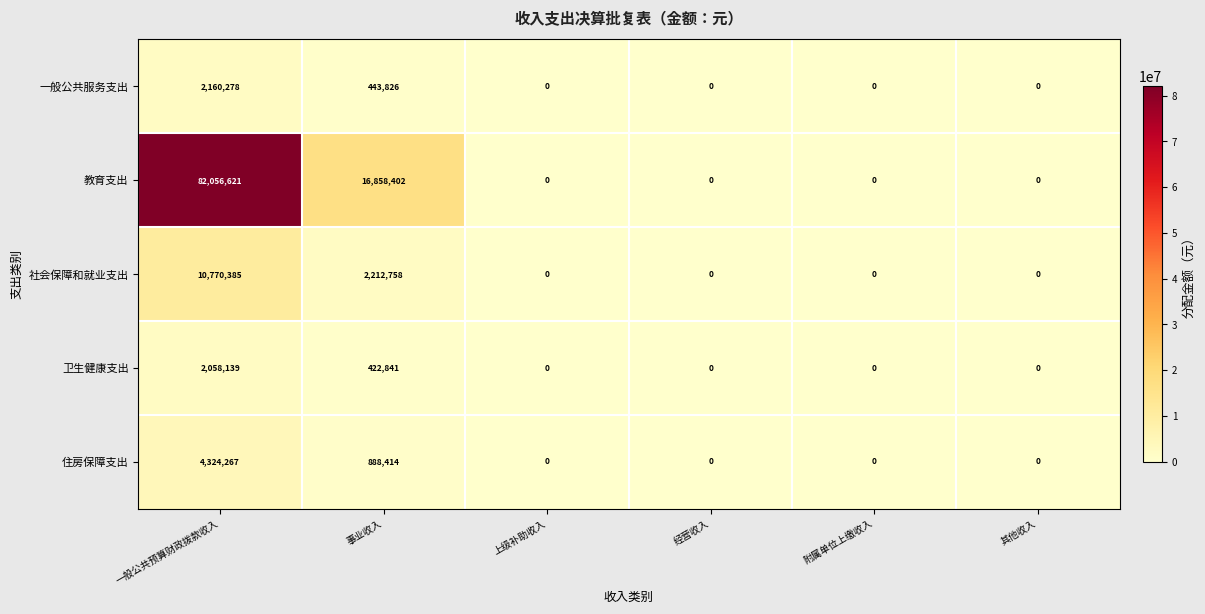

How many values in 卫生健康支出 are above zero?

2